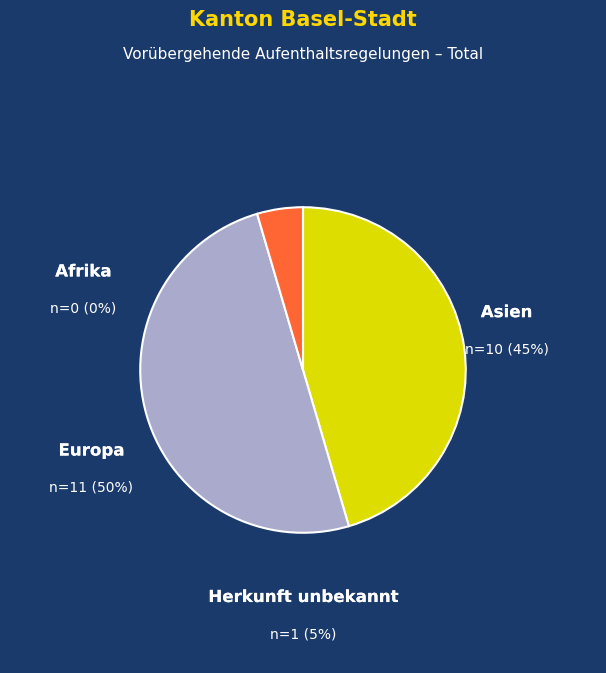

Is Asien the majority of the pie?

No